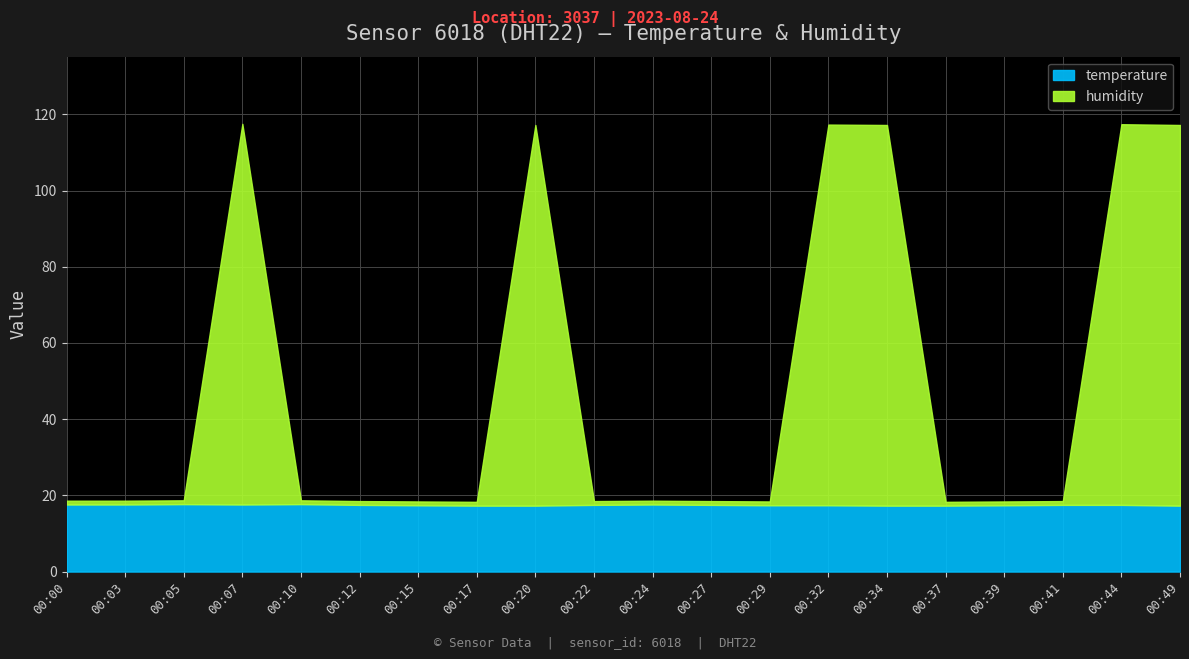

Between 00:15 and 00:17, which series saw the biggest shift?

temperature